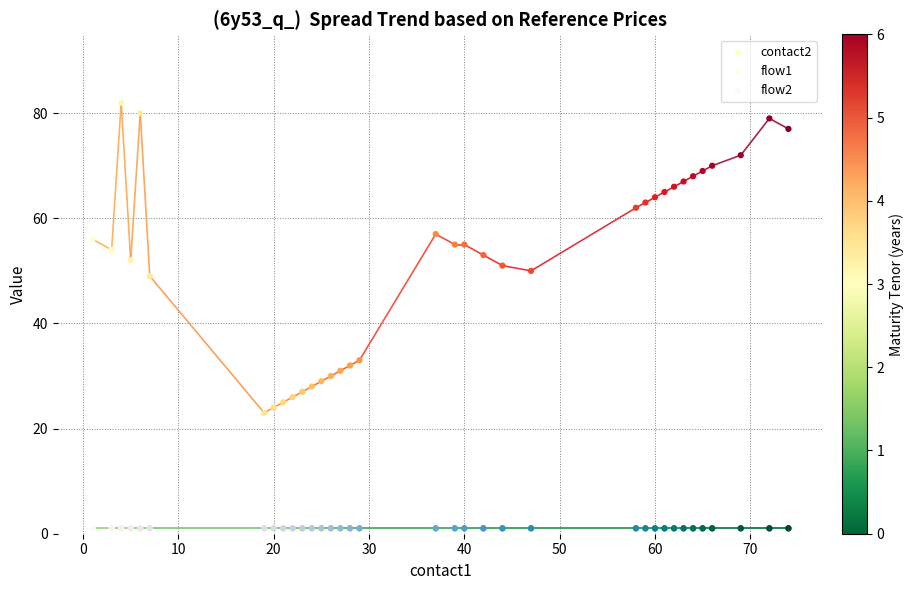

What are all the series names shown in the legend?

contact2, flow1, flow2